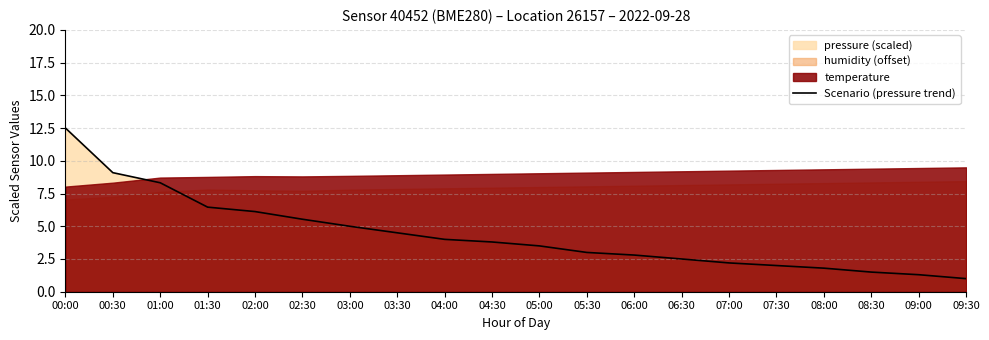

Reading left to right, list all the values displayed in this chart.

12.5	9.1	8.3	6.5	6.1	5.5	5.0	4.5	4.0	3.8	3.5	3.0	2.8	2.5	2.2	2.0	1.8	1.5	1.3	1.0